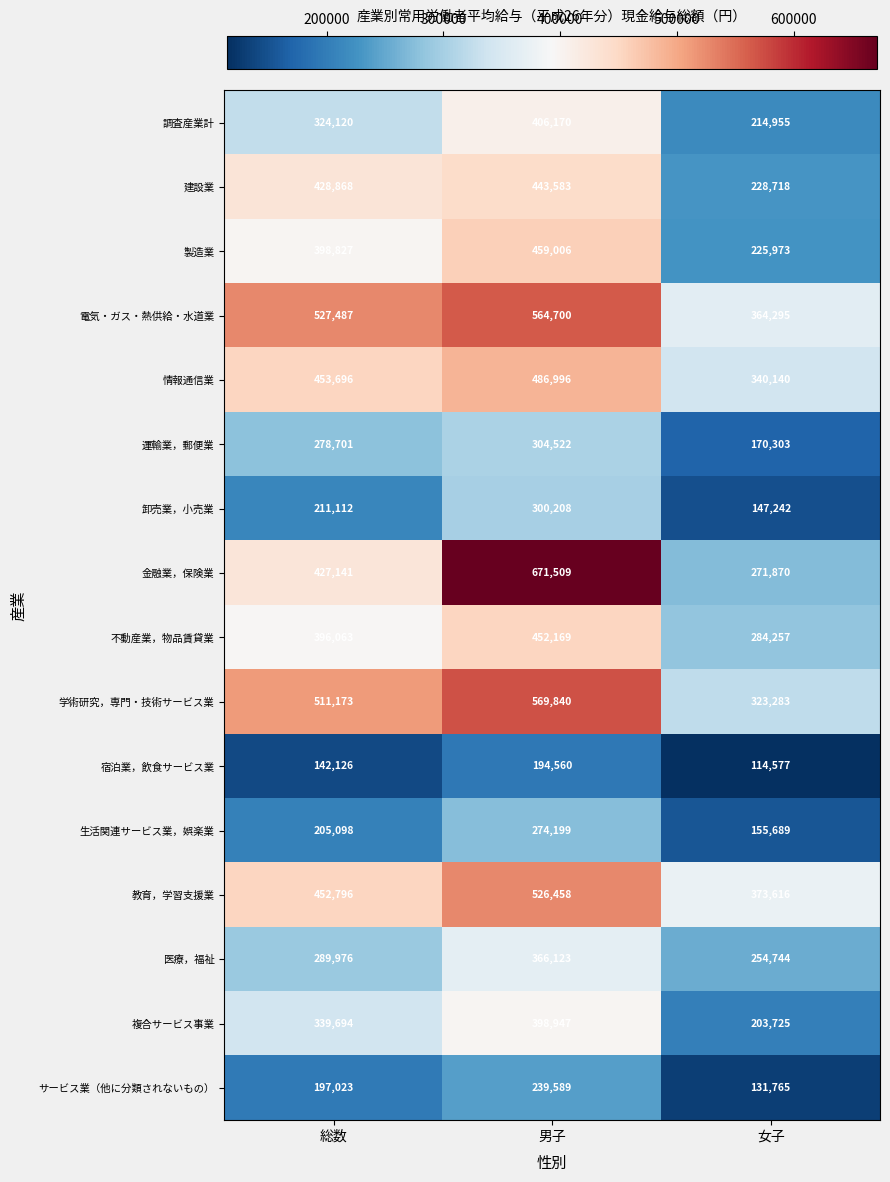

Which label corresponds to the largest value in the chart?

男子